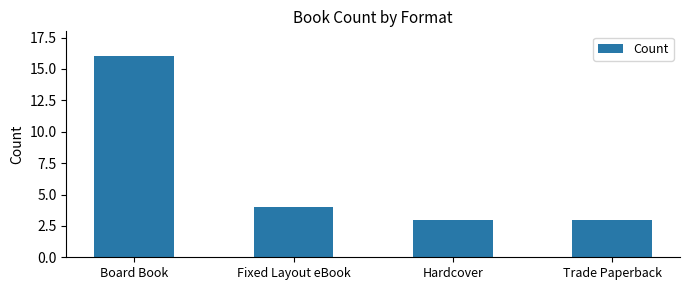

Reading left to right, extract all data points from this chart.

16	4	3	3